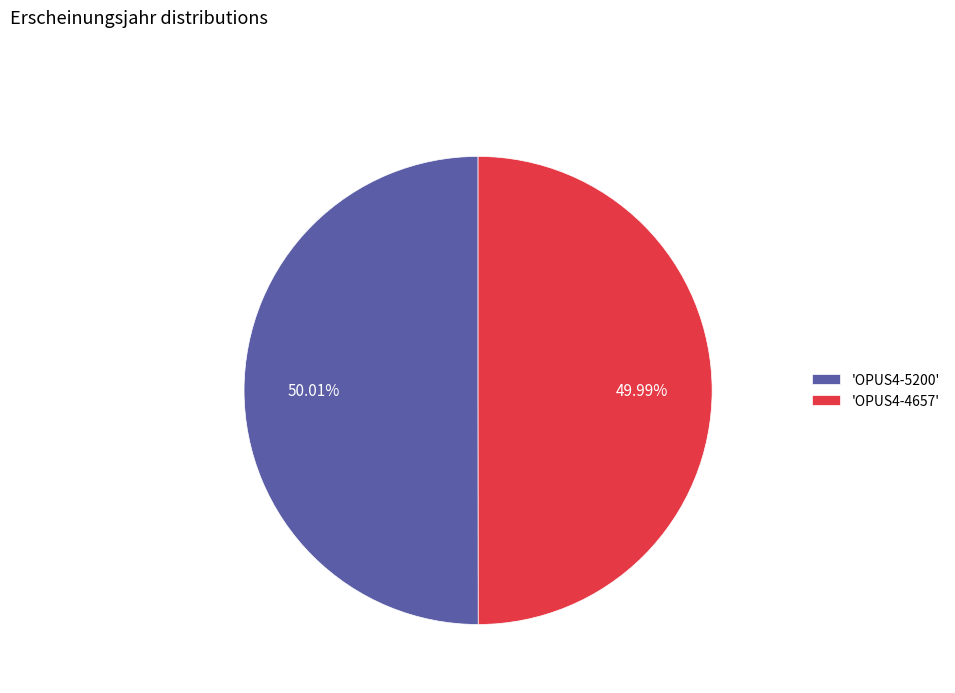

What is the ratio of the value at 'OPUS4-4657' to the value at 'OPUS4-5200'?

1.0